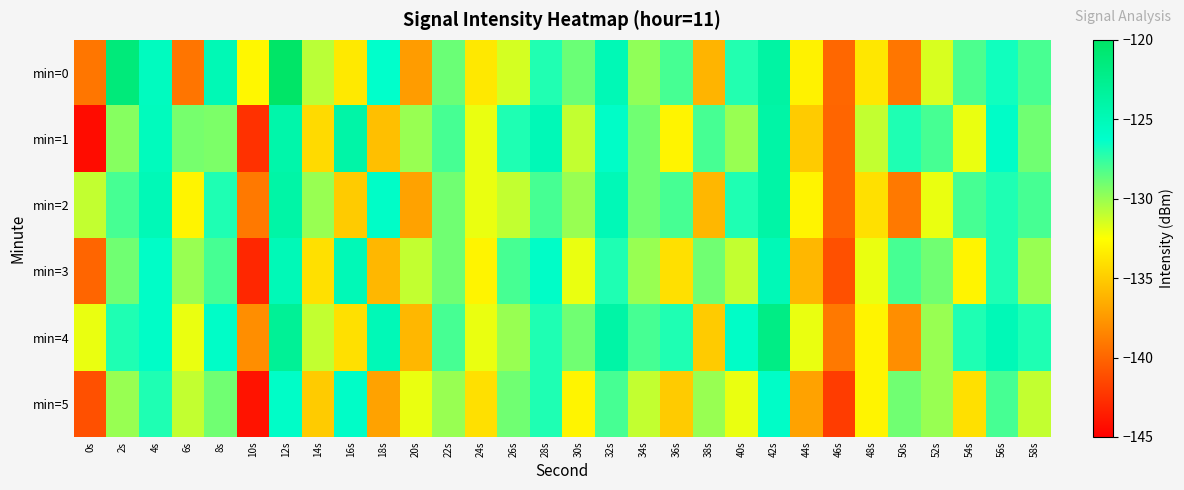

What is the total value across all series at 38s?

-794.2